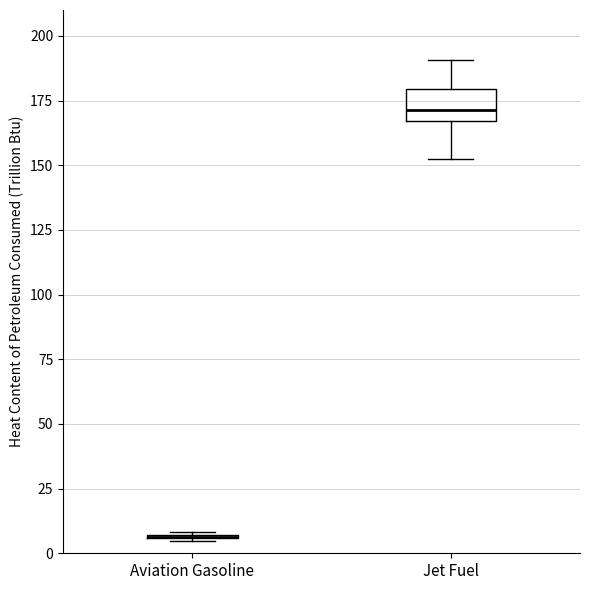

Reading left to right, read every box against the y-axis: the position of its median line, the range the box covers, and the ends of its whiskers. The values are not printed on the chart, so give them approximately, as read against the axis.

Aviation Gasoline: box collapsed to a line at 5, whiskers 5 to 10
Jet Fuel: median 170, box 165 to 180, whiskers 155 to 190